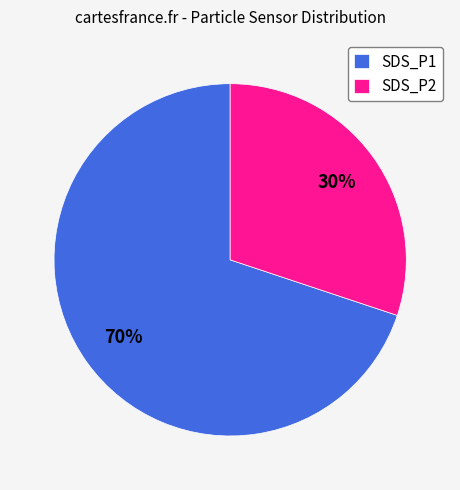

How many slices are in this pie chart?

2